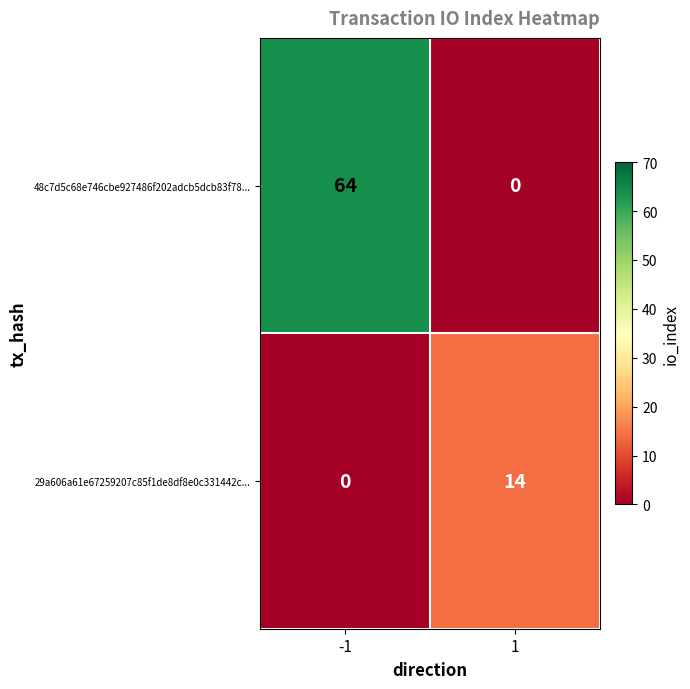

At 1, list the series in order from largest to smallest.

29a606a61e67259207c85f1de8df8e0c331442c..., 48c7d5c68e746cbe927486f202adcb5dcb83f78...